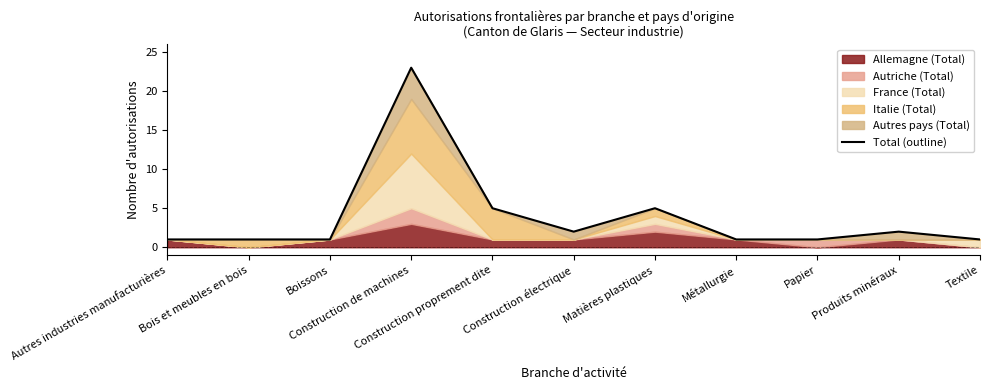

True or false: there are more than 1 points higher than both neighbors.

True